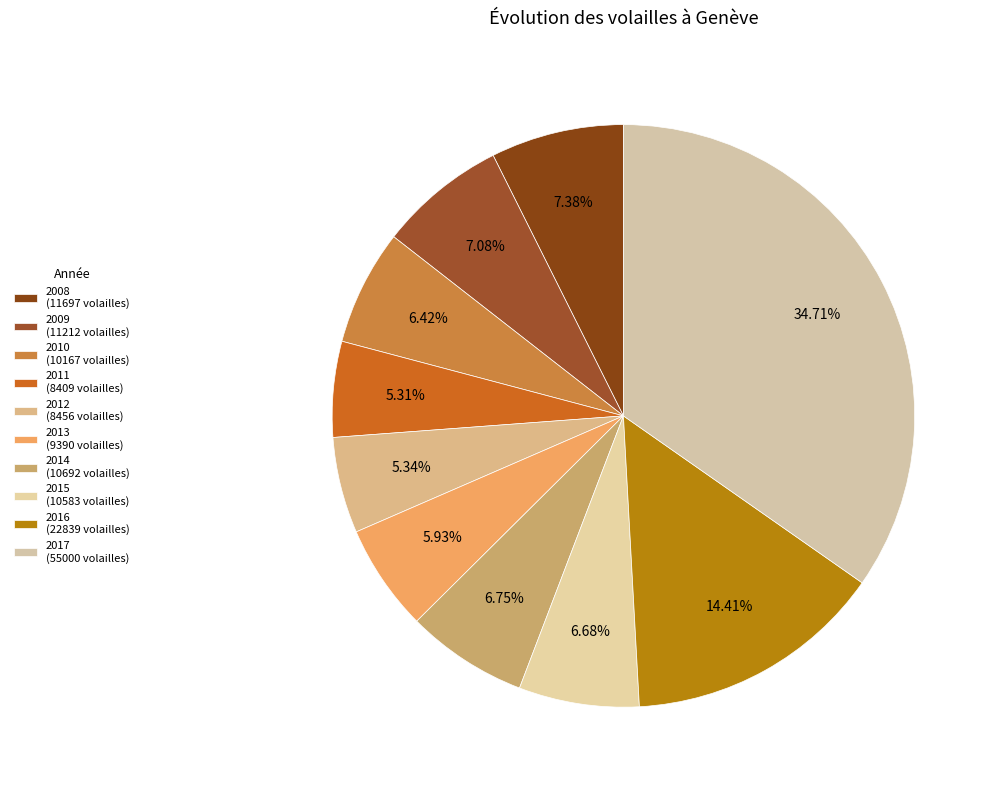

Rank the categories by value from highest to lowest.

2017, 2016, 2008, 2009, 2014, 2015, 2010, 2013, 2012, 2011